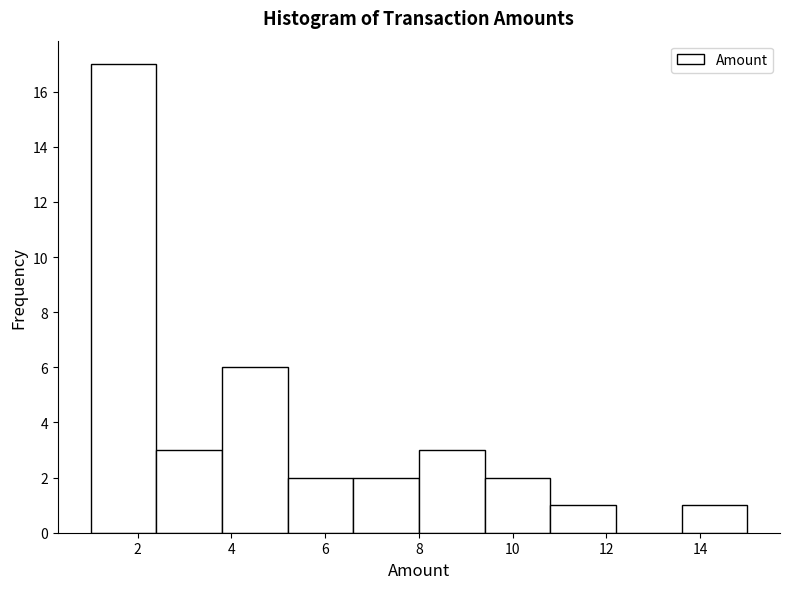

How tall is the bar that spans 1.0 to 2.4 on the x-axis? The values are not printed on the chart, so give them approximately, as read against the axis.

17